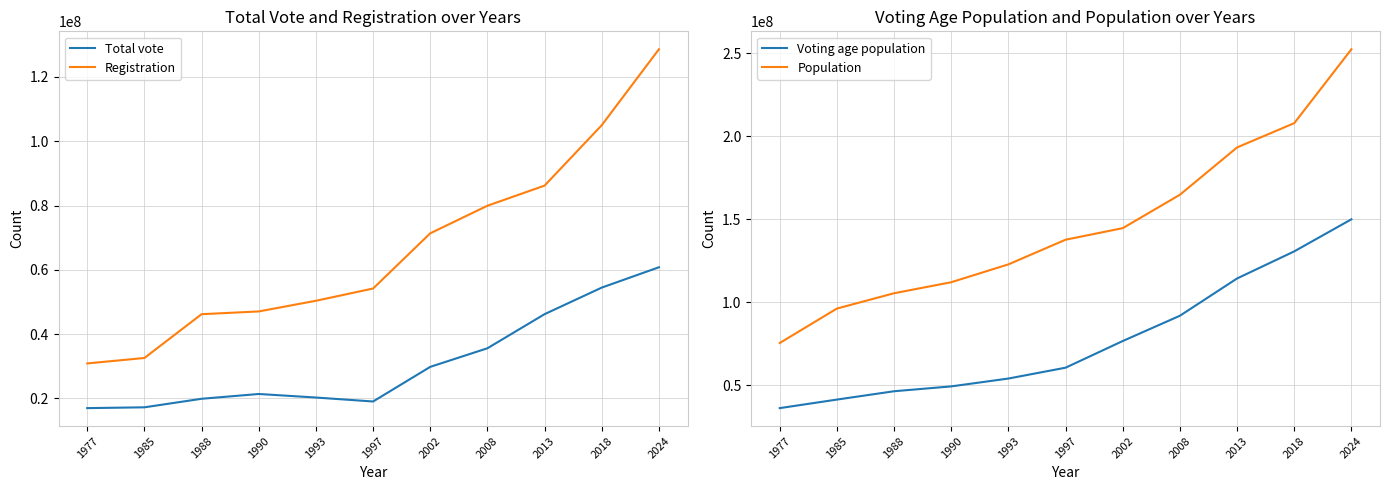

What is the sum of the Voting age population values at 1985 and 2008?

133214144